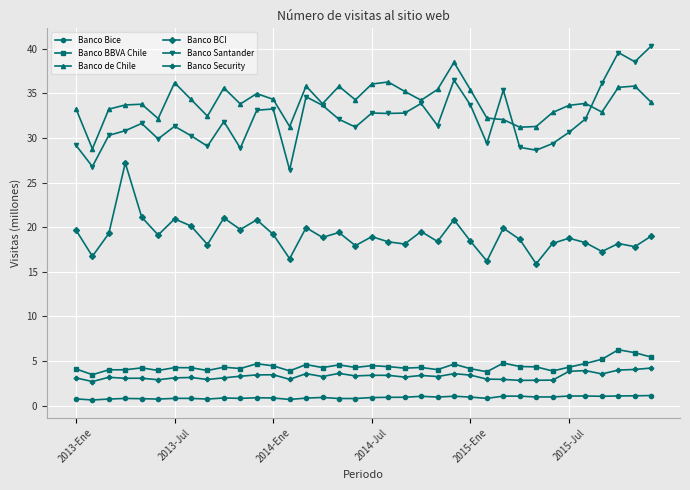

True or false: Banco Santander and Banco Bice intersect in this chart.

False